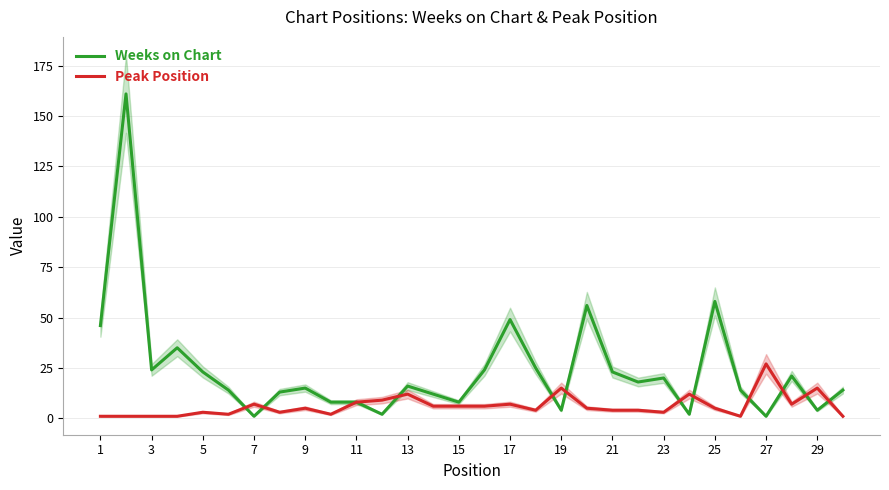

What is the average value of the Weeks on Chart series?

24